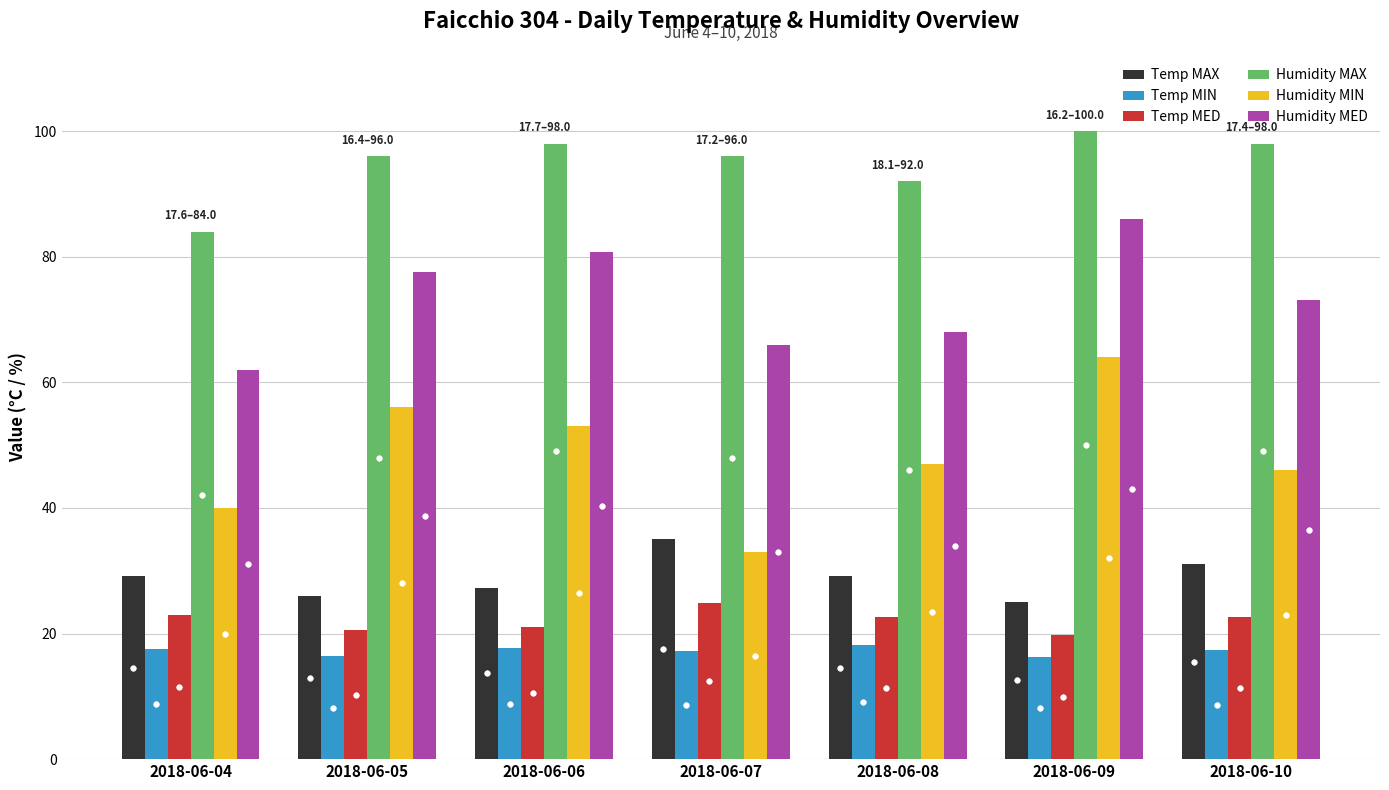

True or false: Temp MED has a value of 22.6 at 2018-06-08.

True